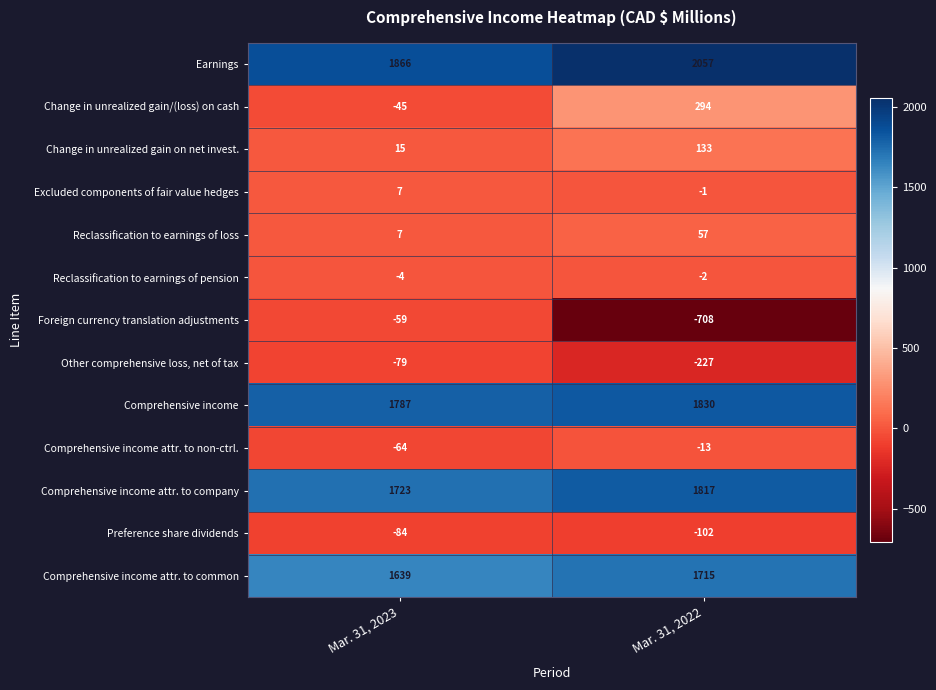

What is the average value of the Reclassification to earnings of pension series?

-3